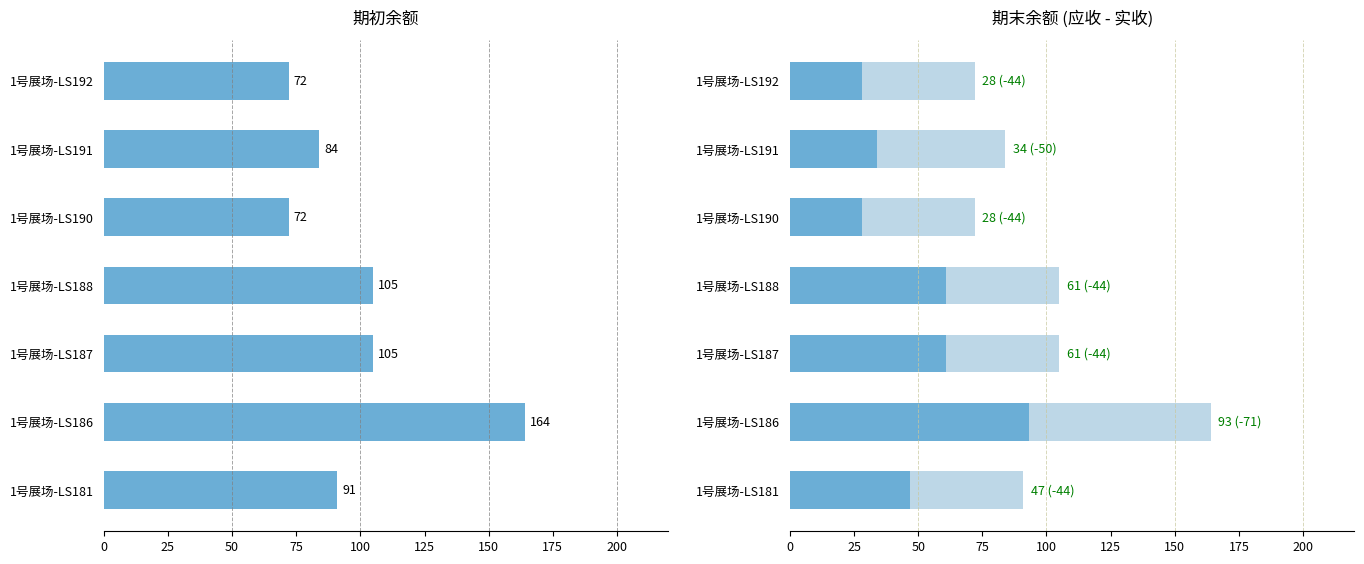

How many 期初余额(参考) values are between 72 and 105?

6